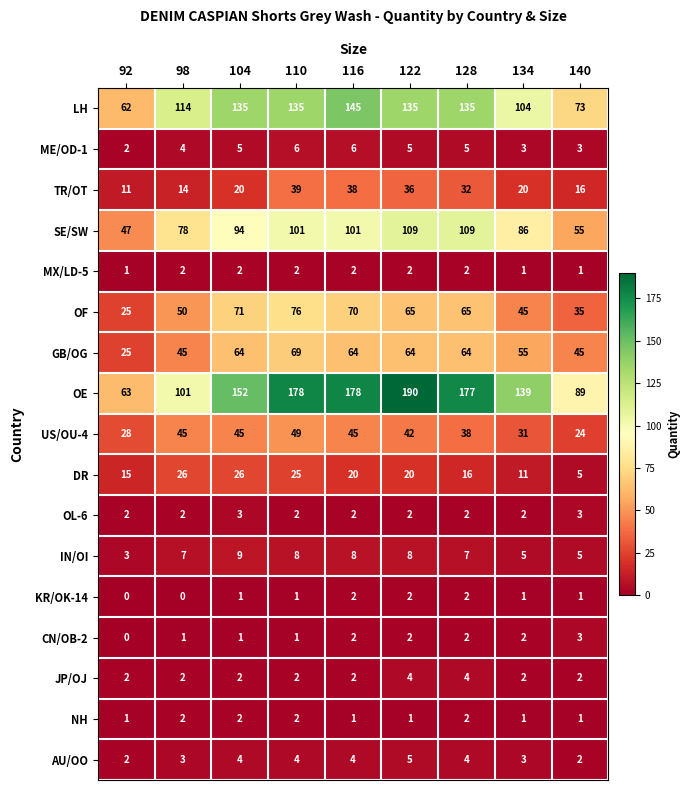

At which label does IN/OI reach its peak?

104